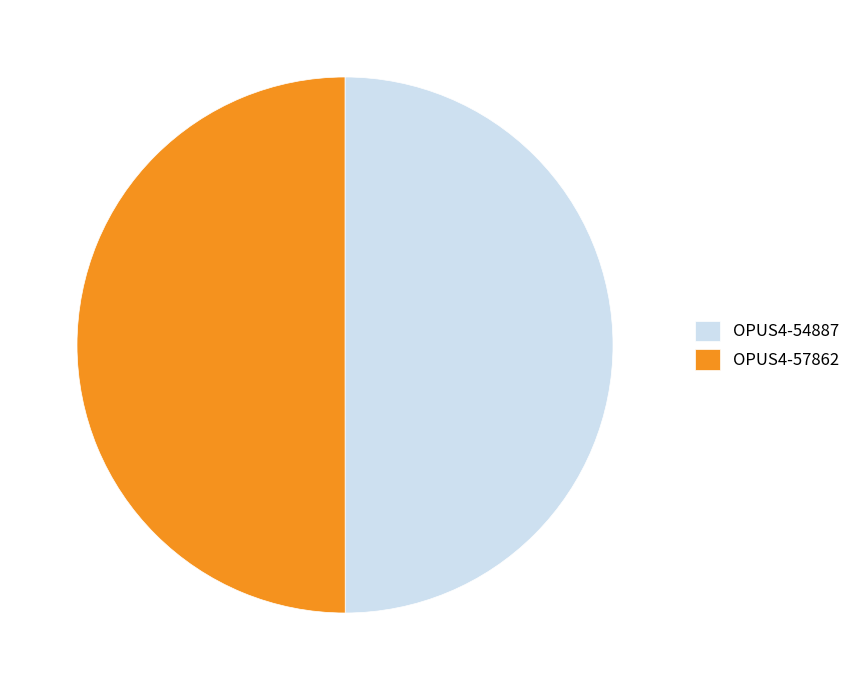

Is it true that OPUS4-54887 is 50% of the pie?

True